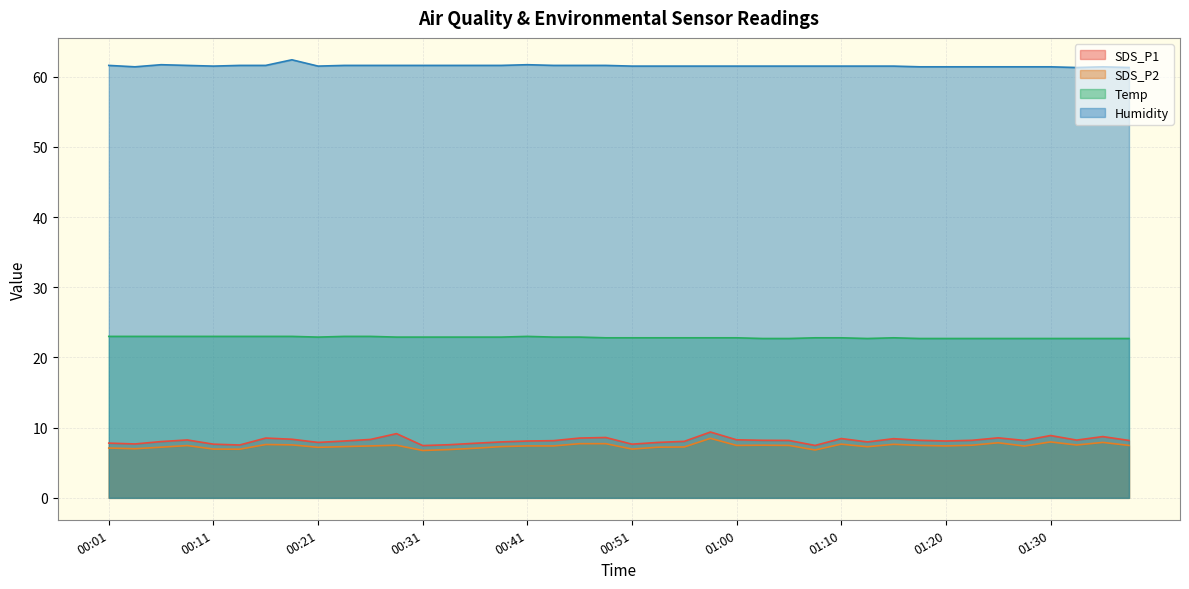

True or false: SDS_P1 and Humidity intersect in this chart.

False